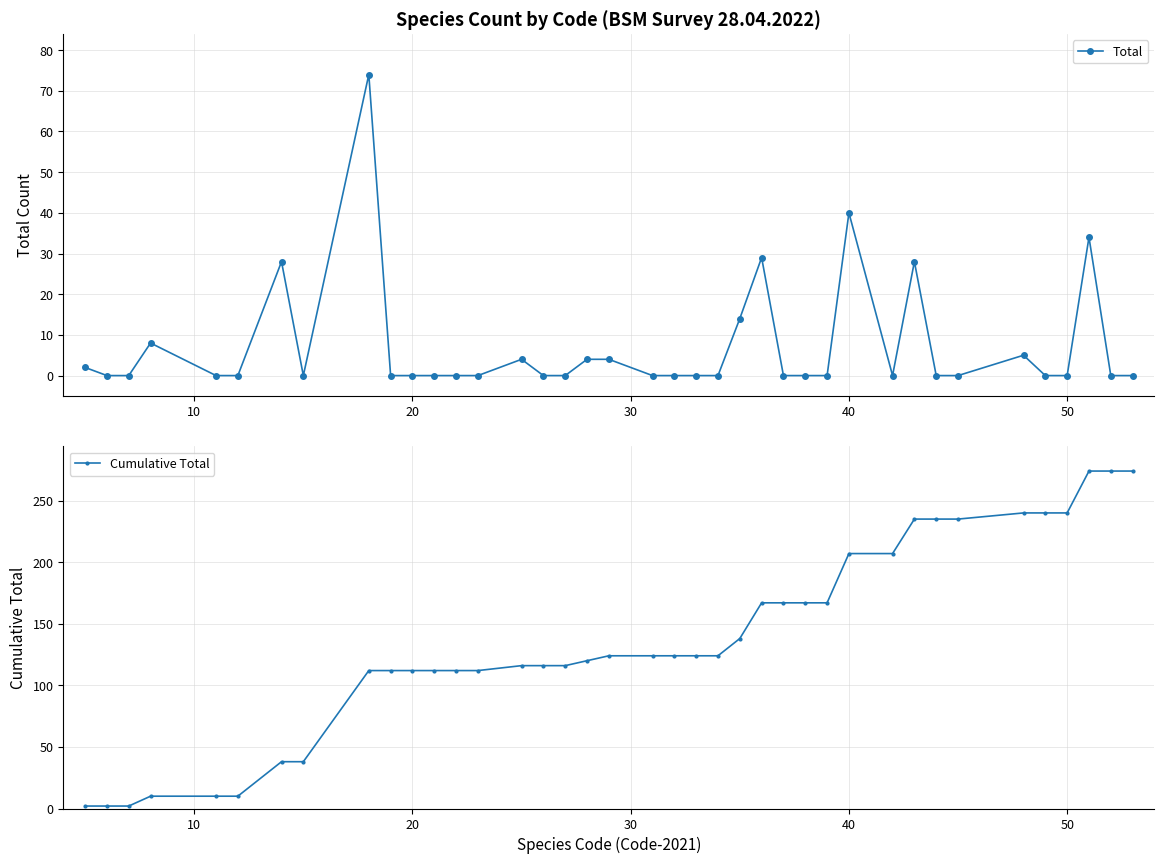

How many data points does each series have?

39